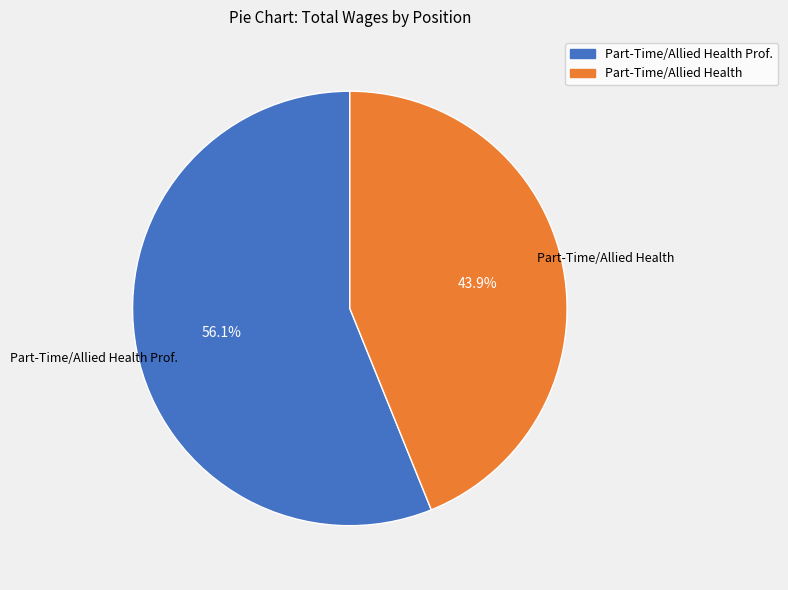

Combined, what portion of the pie is Part-Time/Allied Health and Part-Time/Allied Health Prof.?

100.0%